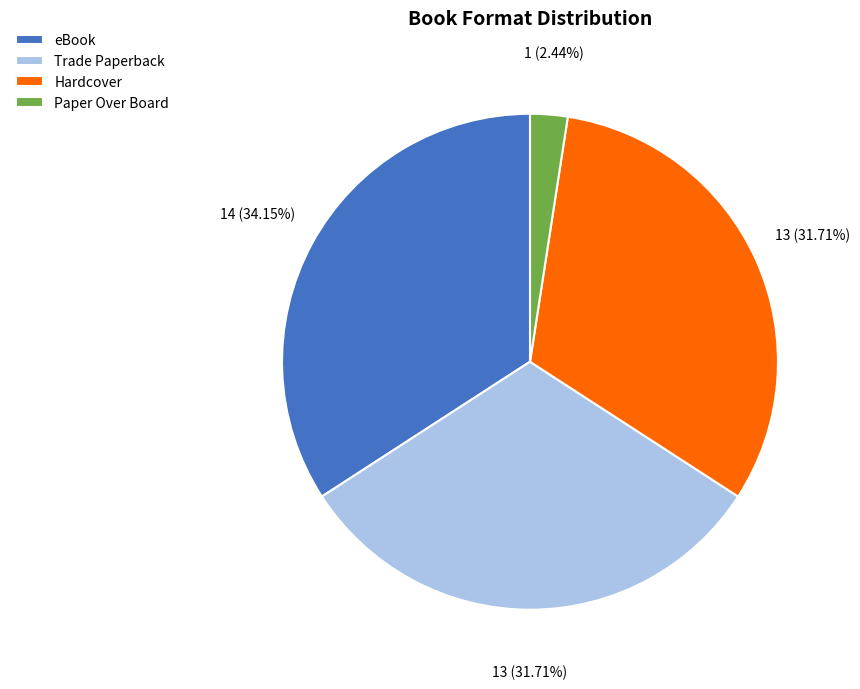

To the nearest percent, what percentage of the pie is eBook?

34%